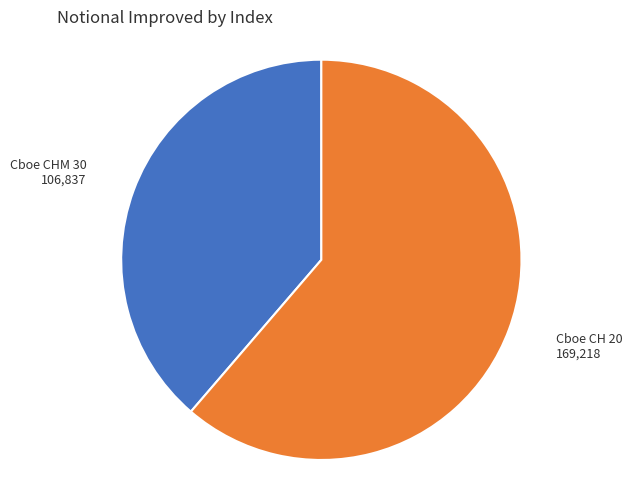

Approximately how many times larger is the value at Cboe CHM 30 compared to Cboe CH 20?

0.6